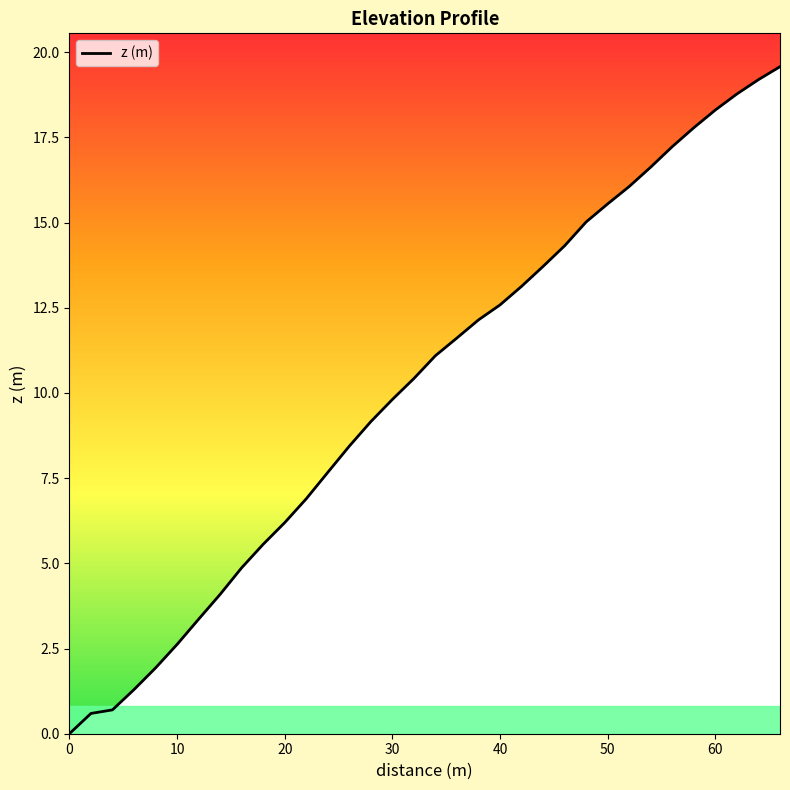

The chart shows a value of 5.6 at 9. True or false?

False